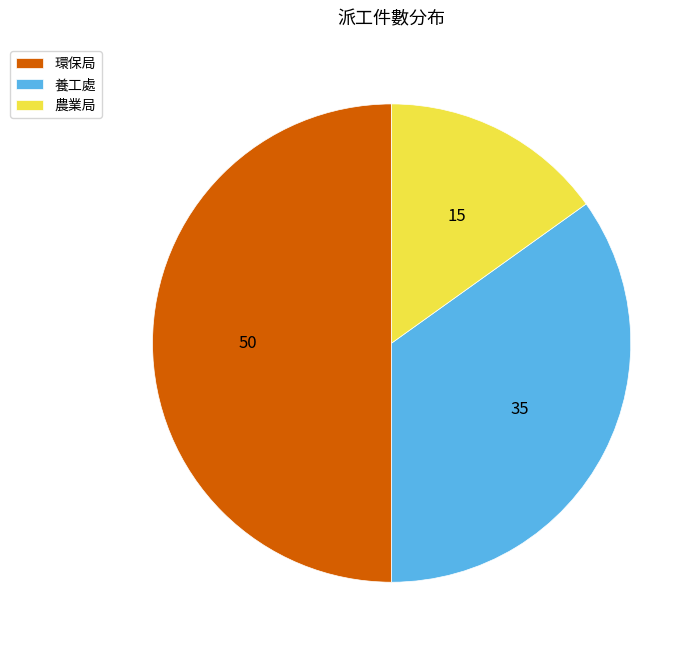

Count the number of slices in the pie.

3